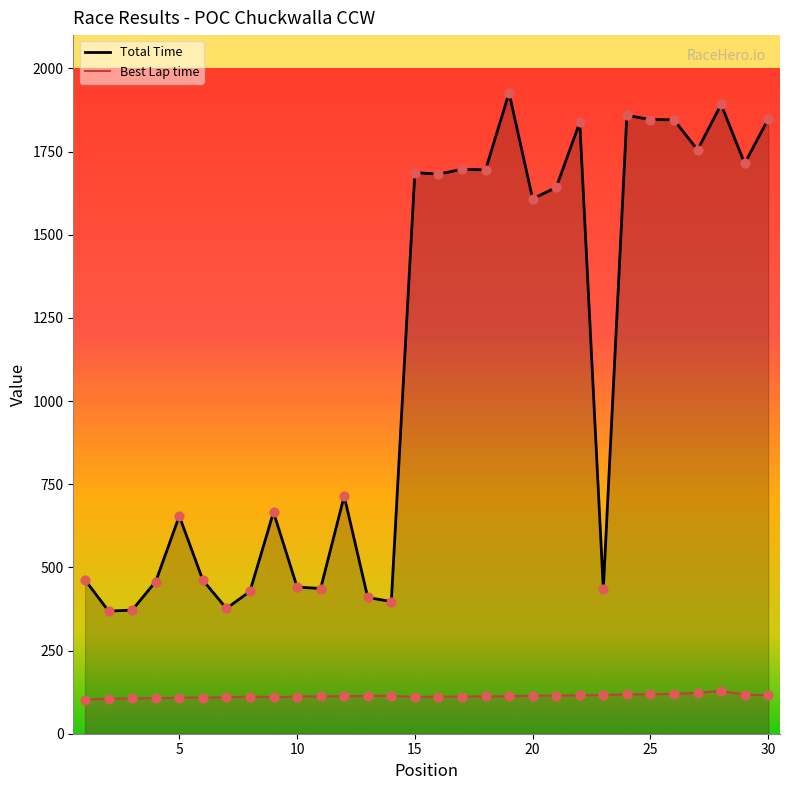

Which series has the largest Y range (max minus min)?

Total Time